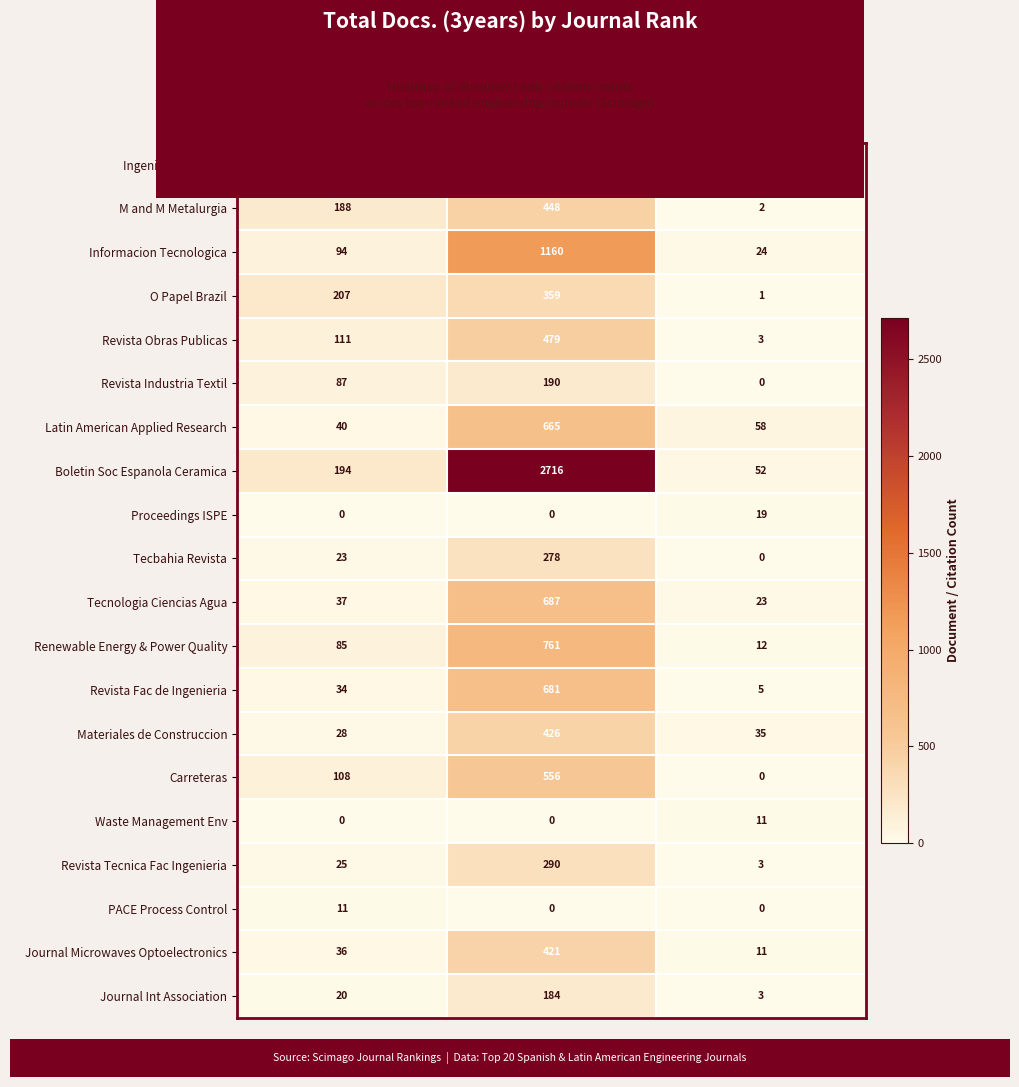

Which series has the largest range (max minus min)?

Boletin Soc Espanola Ceramica